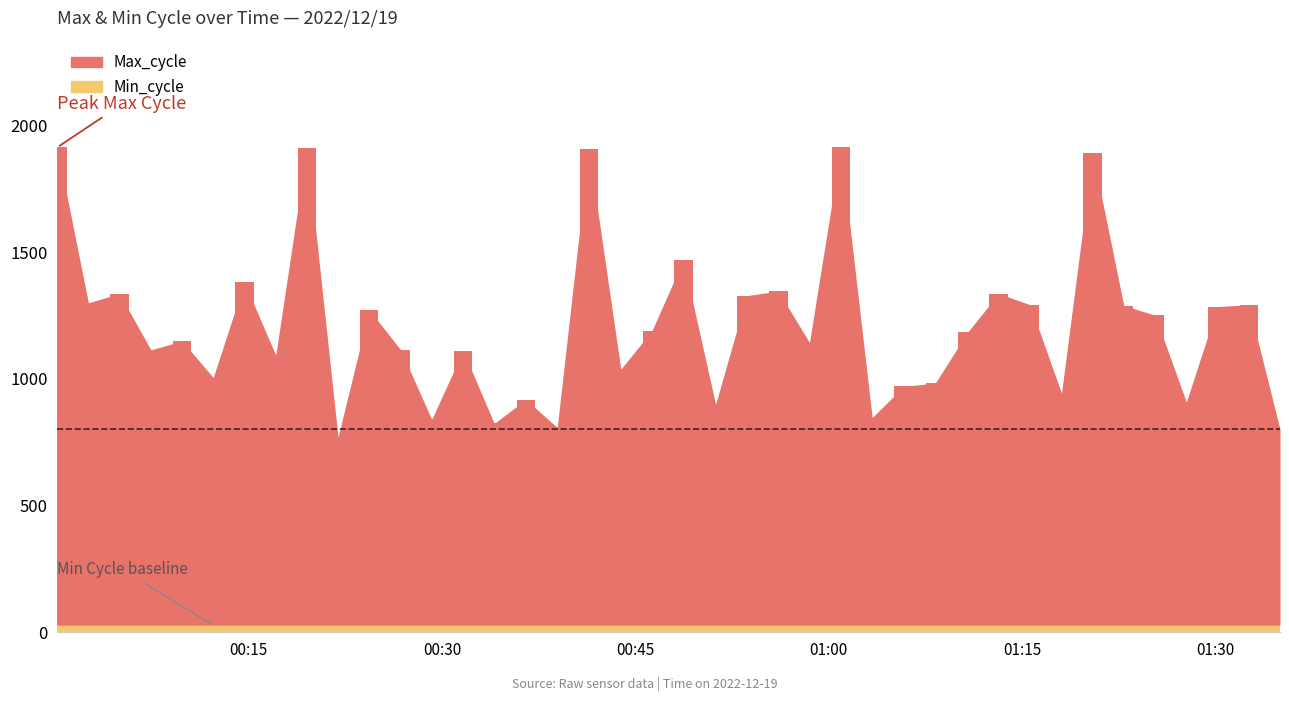

List the labels in order of value, largest first.

2022/12/19 00:00:09, 2022/12/19 01:00:56, 2022/12/19 00:19:31, 2022/12/19 00:41:23, 2022/12/19 01:20:28, 2022/12/19 00:48:43, 2022/12/19 00:14:40, 2022/12/19 00:56:05, 2022/12/19 00:04:59, 2022/12/19 01:13:11, 2022/12/19 00:53:38, 2022/12/19 00:02:34, 2022/12/19 01:15:37, 2022/12/19 01:32:35, 2022/12/19 01:22:53, 2022/12/19 01:30:09, 2022/12/19 00:24:21, 2022/12/19 01:25:19, 2022/12/19 00:46:17, 2022/12/19 01:10:45, 2022/12/19 00:09:50, 2022/12/19 00:58:30, 2022/12/19 00:26:47, 2022/12/19 00:07:25, 2022/12/19 00:31:38, 2022/12/19 00:17:06, 2022/12/19 00:43:52, 2022/12/19 00:12:15, 2022/12/19 01:08:16, 2022/12/19 01:05:48, 2022/12/19 01:18:03, 2022/12/19 00:36:30, 2022/12/19 01:27:44, 2022/12/19 00:51:13, 2022/12/19 01:03:22, 2022/12/19 00:29:12, 2022/12/19 00:34:03, 2022/12/19 00:38:56, 2022/12/19 01:35:00, 2022/12/19 00:21:56